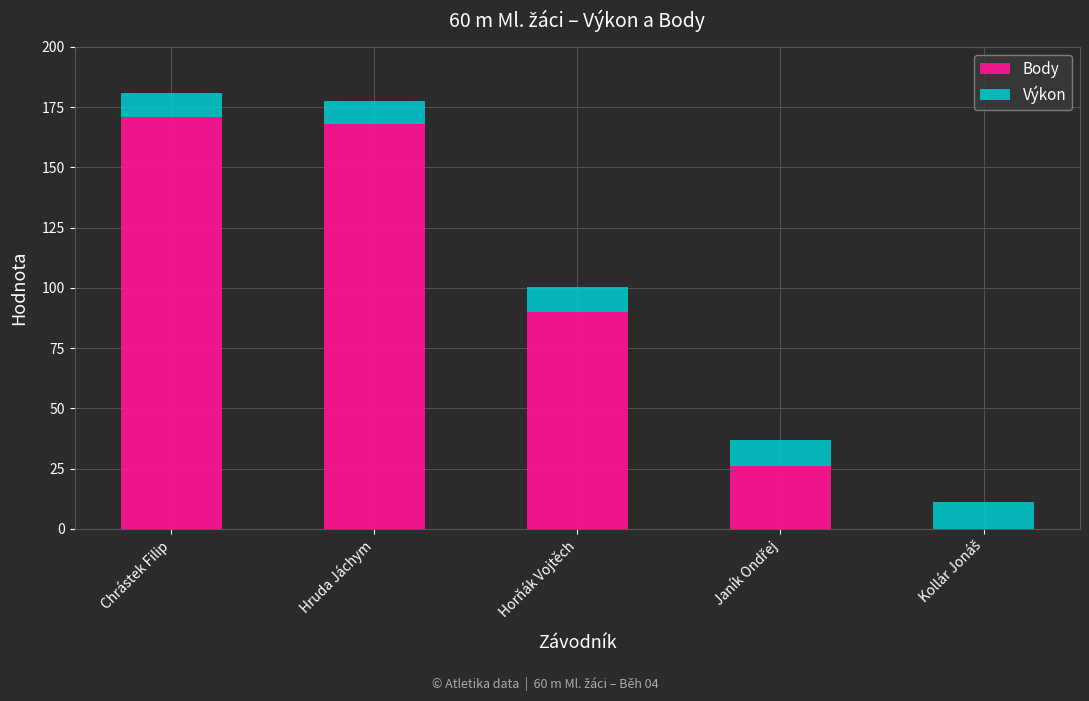

What is the total value across all series at Horňák Vojtěch?

100.2